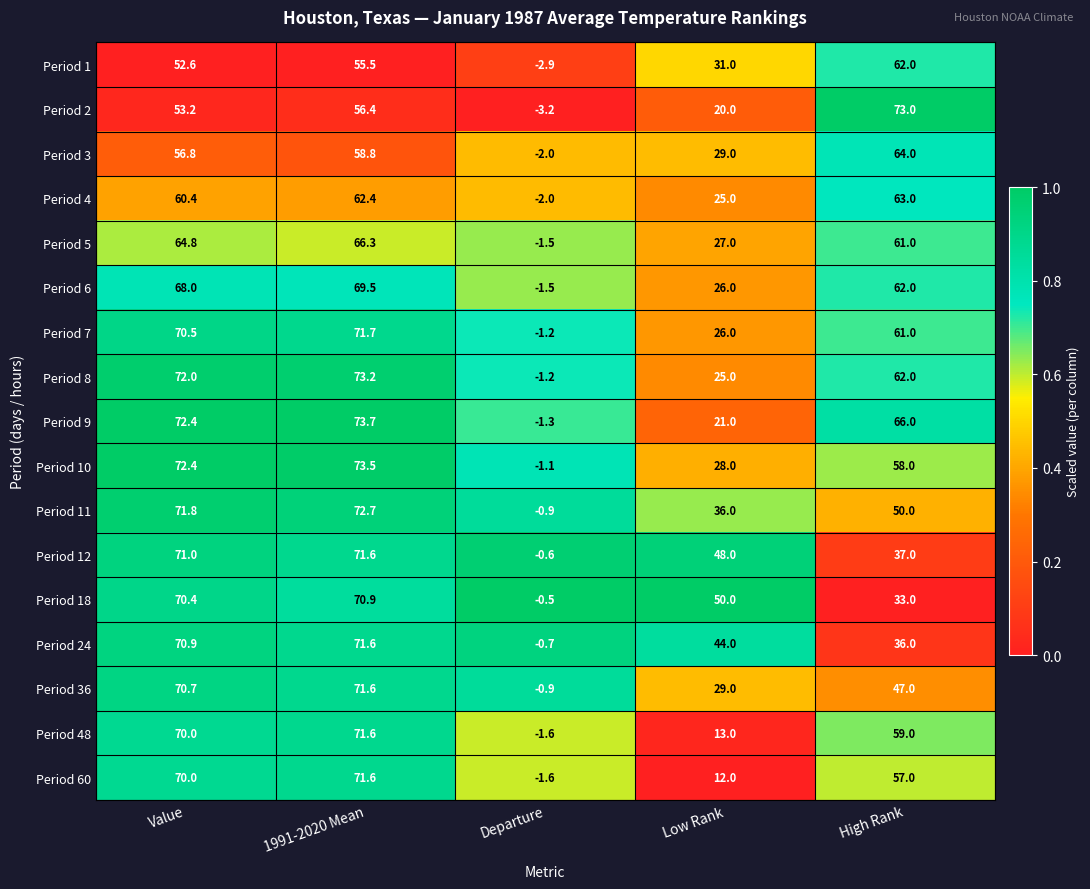

Which series has the widest spread of values?

Period 2